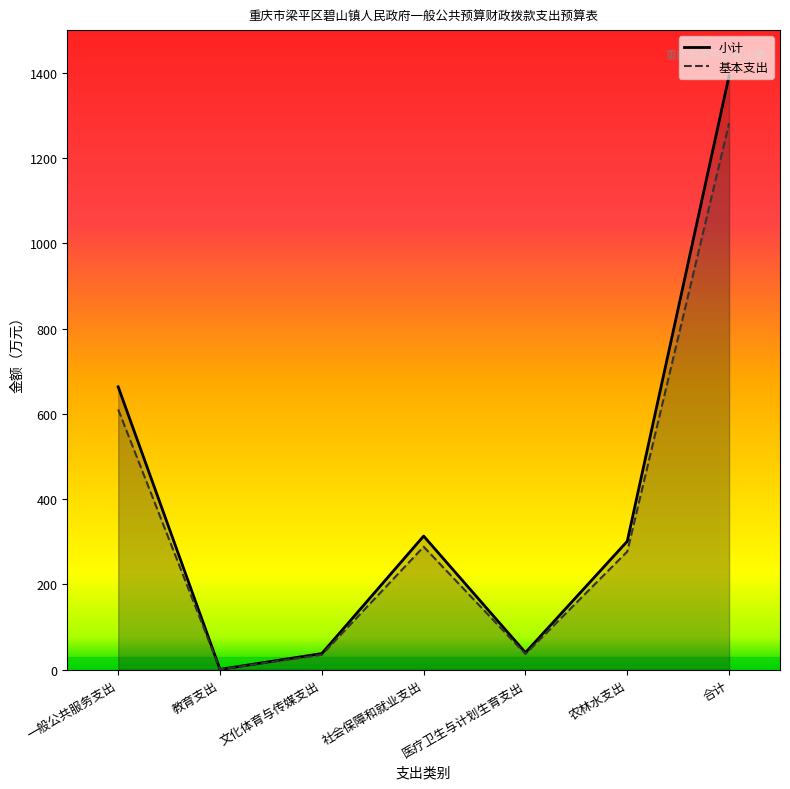

Is the value of 基本支出 at 教育支出 greater than the value of 小计 at 一般公共服务支出?

No